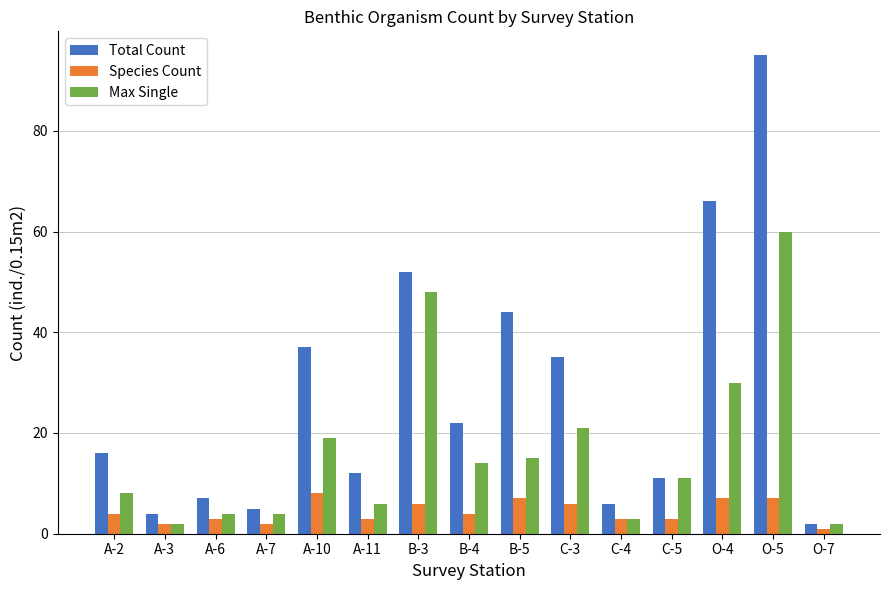

What is the sum of the Max Single values at O-7 and A-11?

8